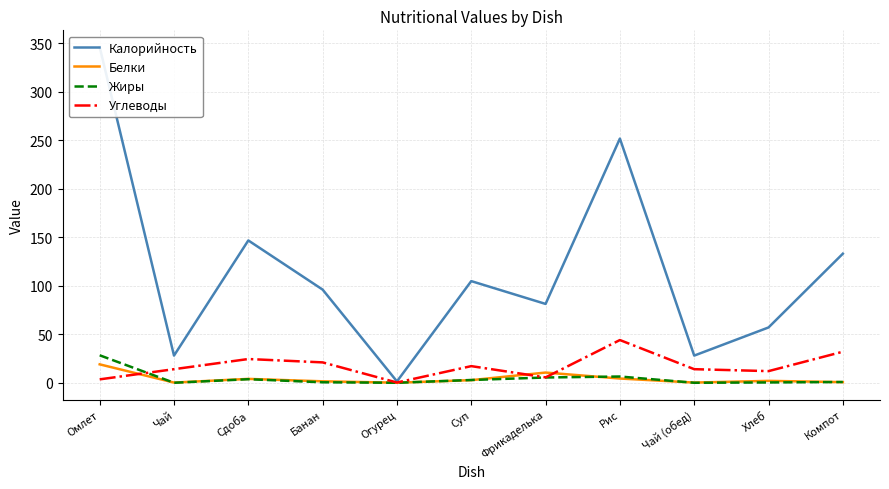

In Углеводы, how many points are lower than both neighbors (excluding endpoints)?

3